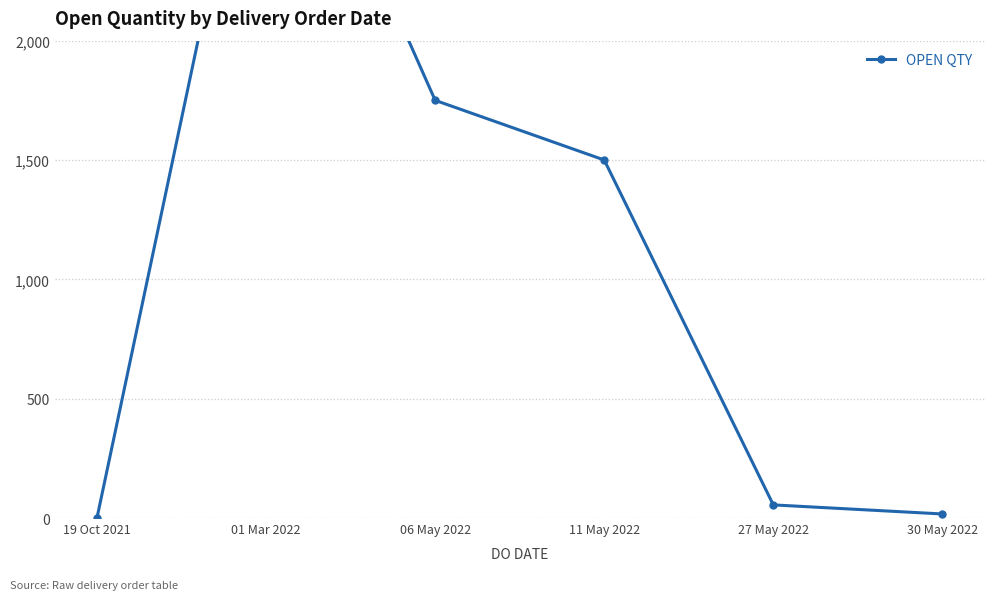

Is this an area chart (filled region under the line)?

No